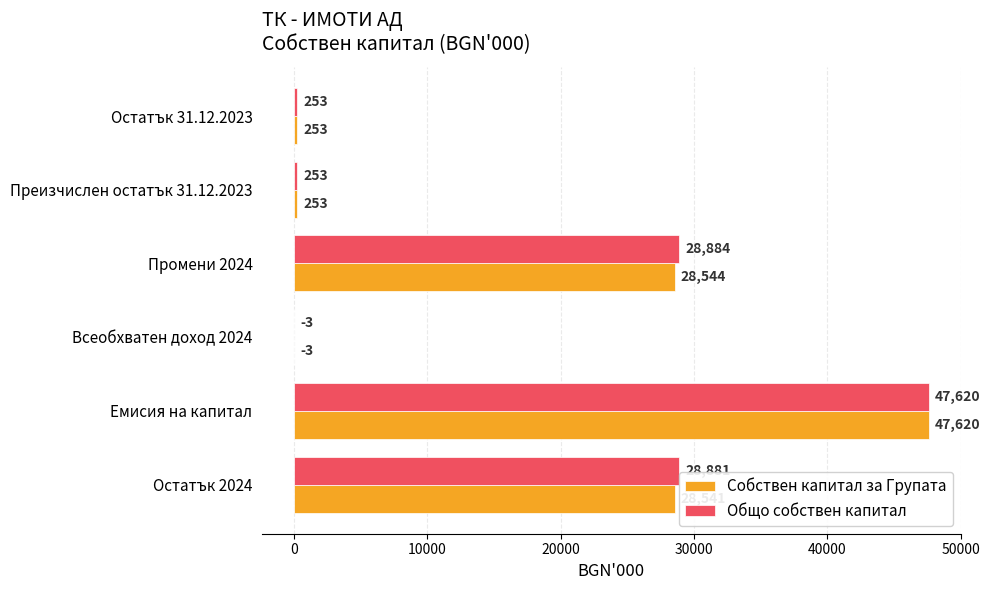

Is the value of Собствен капитал за Групата at Всеобхватен доход 2024 greater than the value of Общо собствен капитал at Преизчислен остатък 31.12.2023?

No